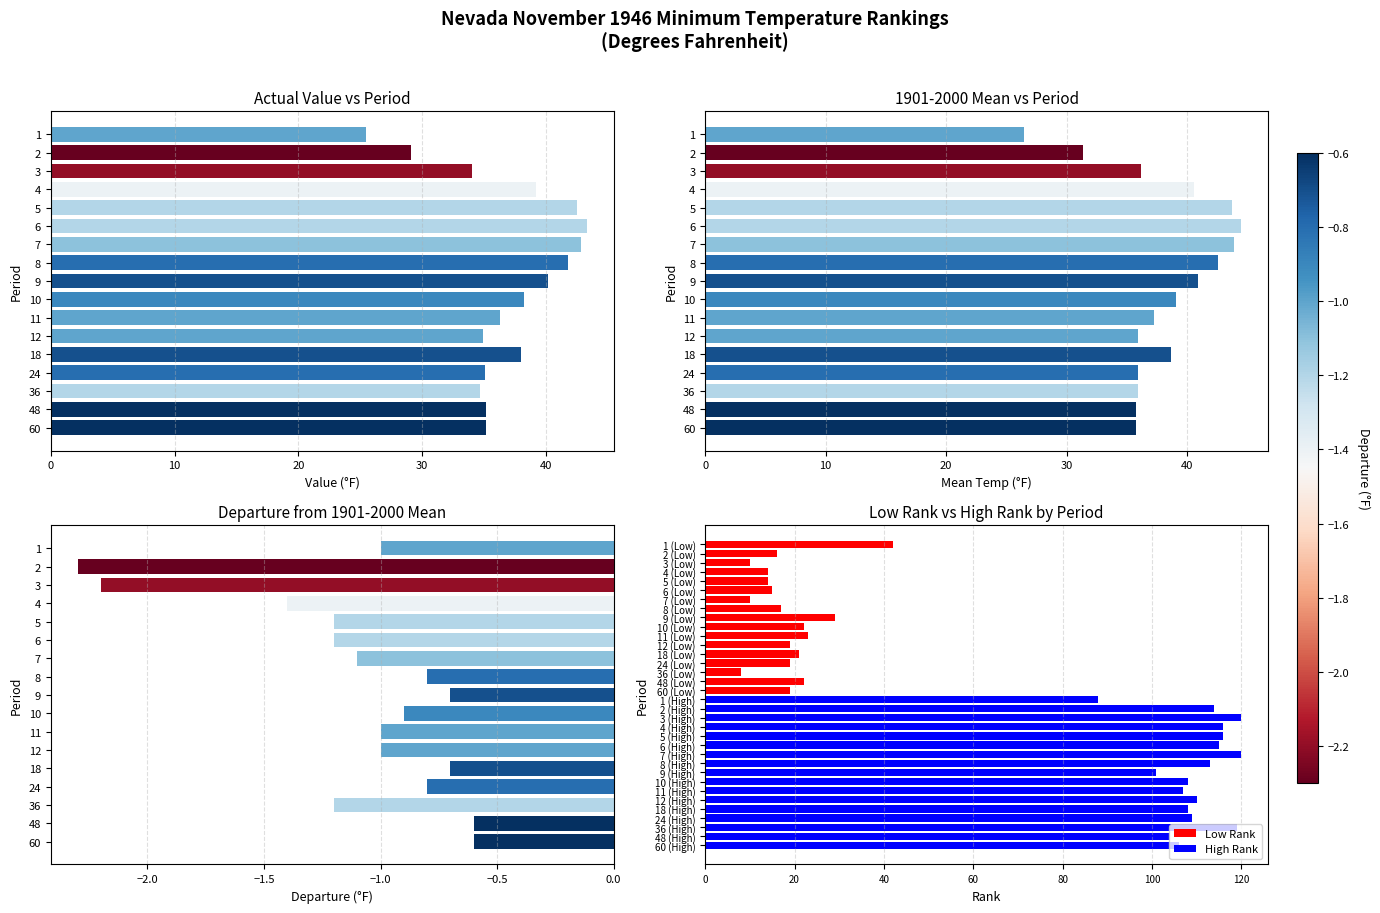

Which series changed the most between 8 and 10?

Low Rank